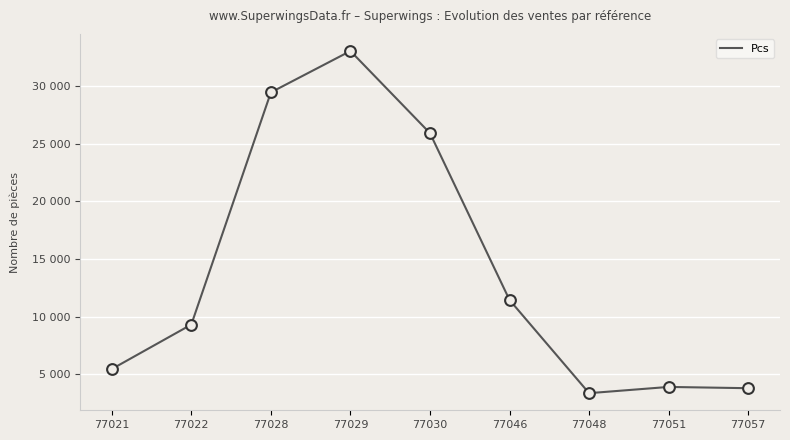

Is this an area chart (filled region under the line)?

No